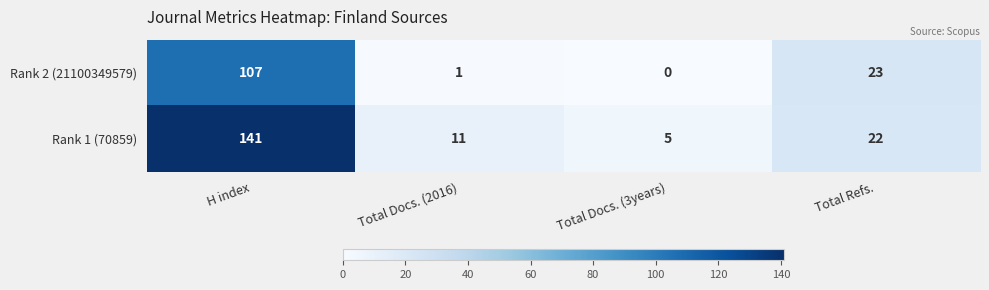

Rank the series by their average value, from lowest to highest.

Rank 2 (21100349579), Rank 1 (70859)